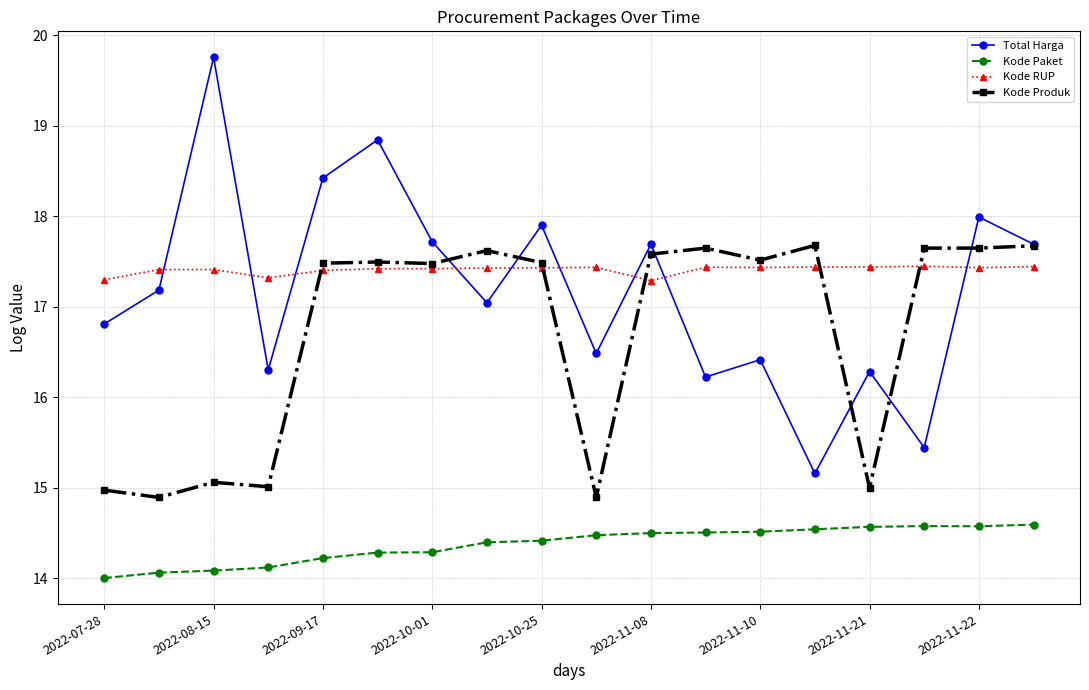

What is the average value of the Total Harga series?

17.2